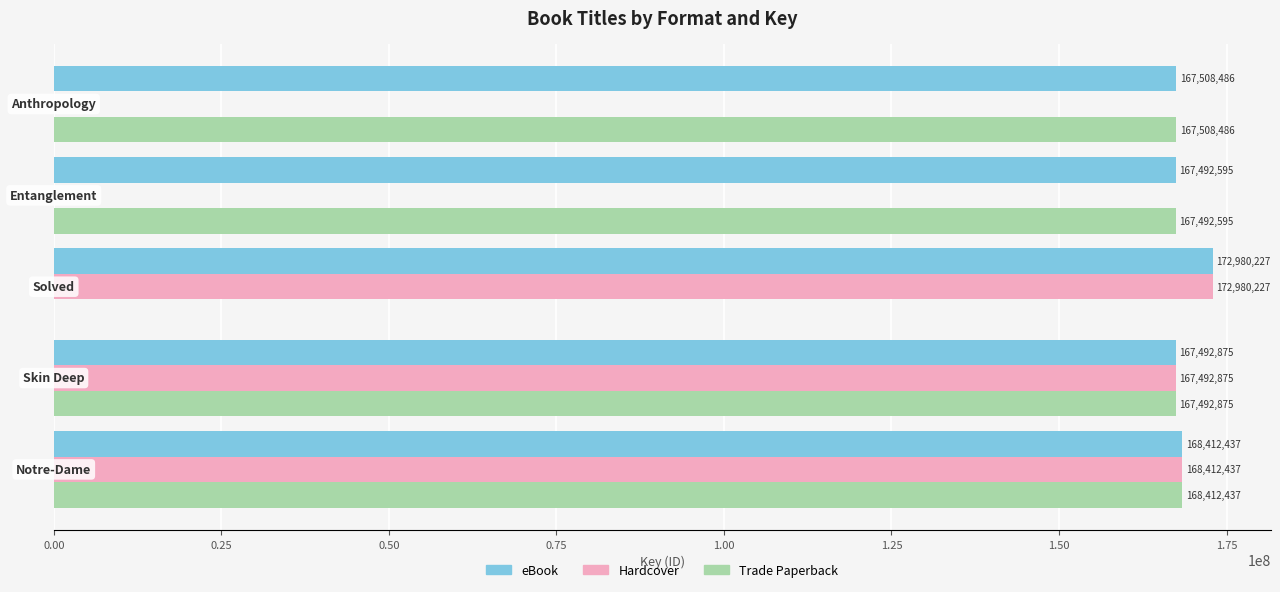

Which series has the largest total across all categories?

eBook